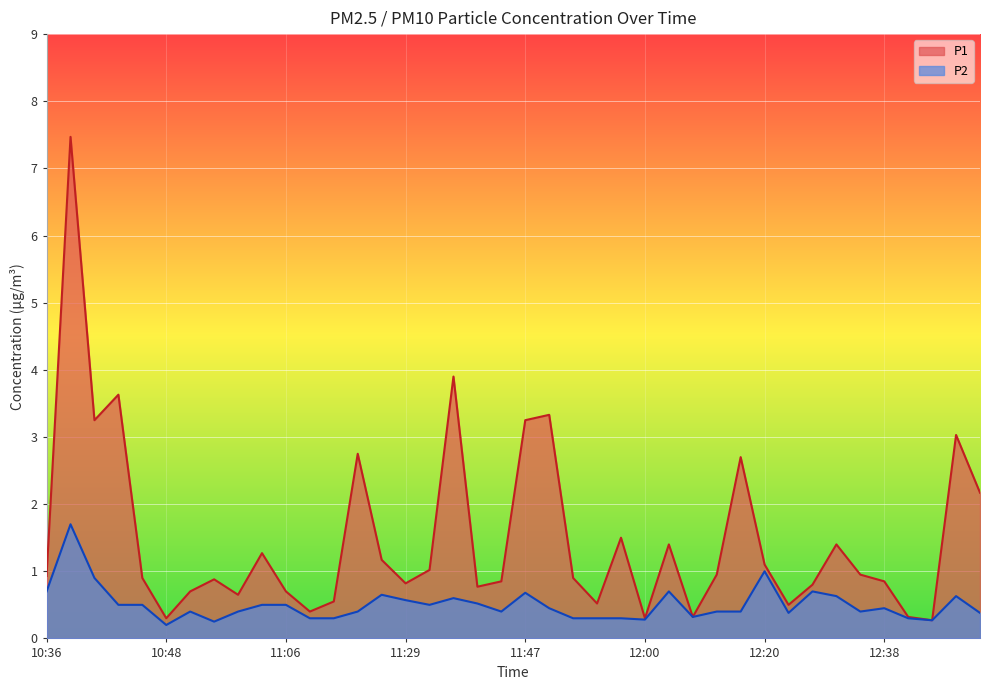

How many lines are shown in the chart?

2